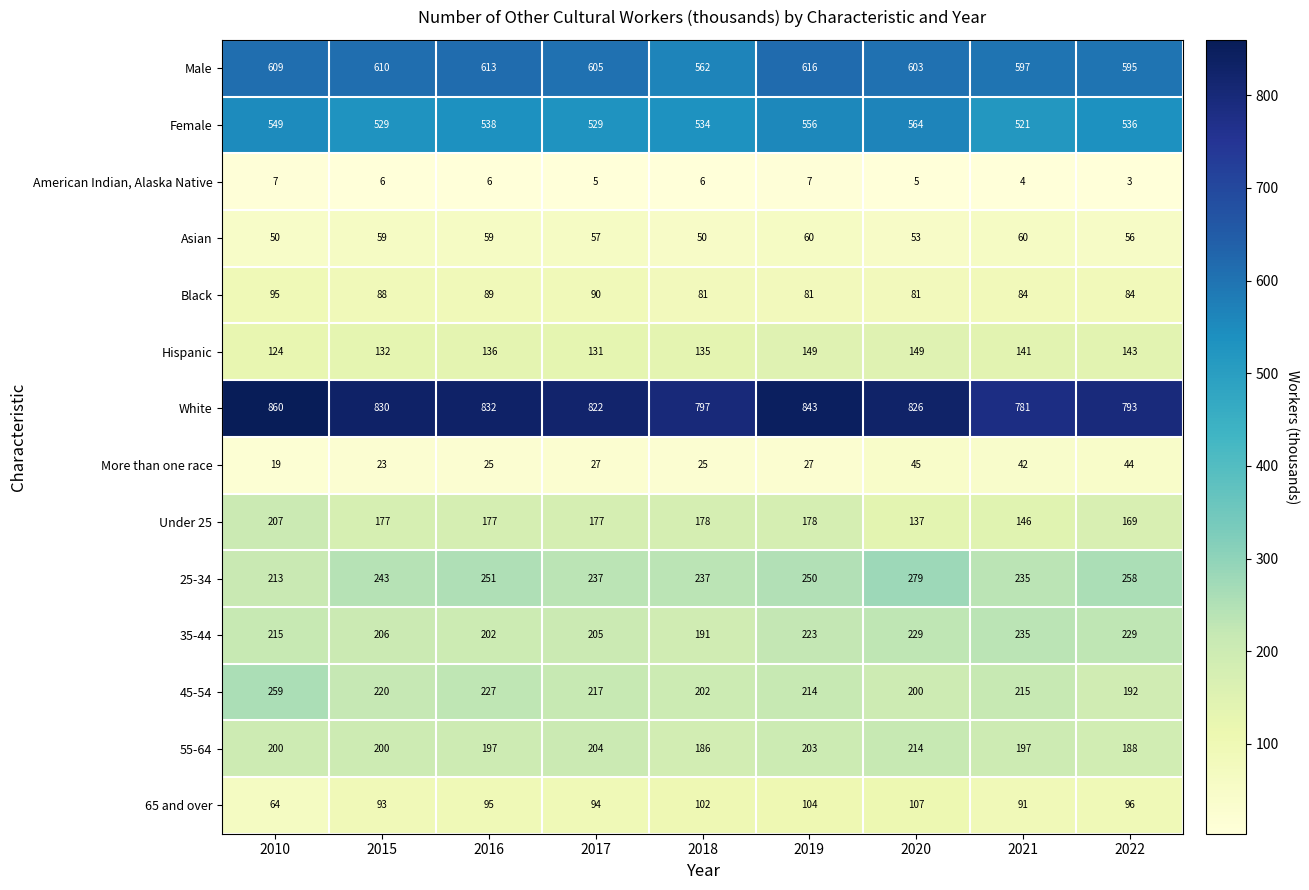

True or false: White has a value of 1349 at 2010.

False